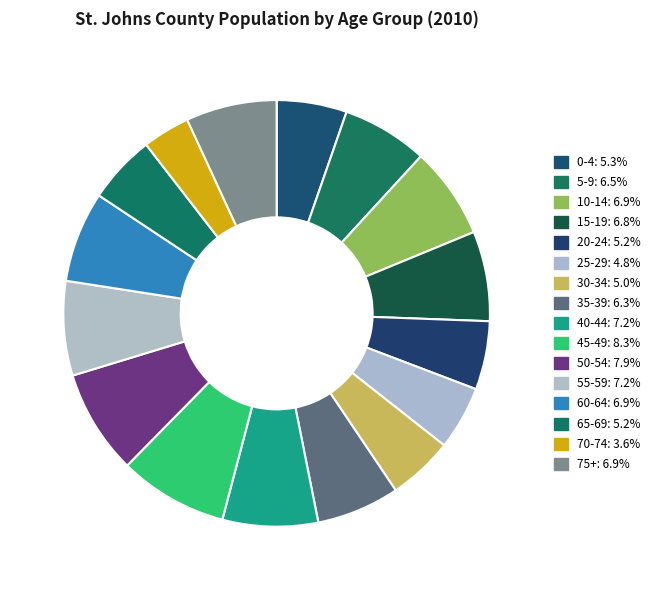

Is there any slice that represents more than half of the pie?

No